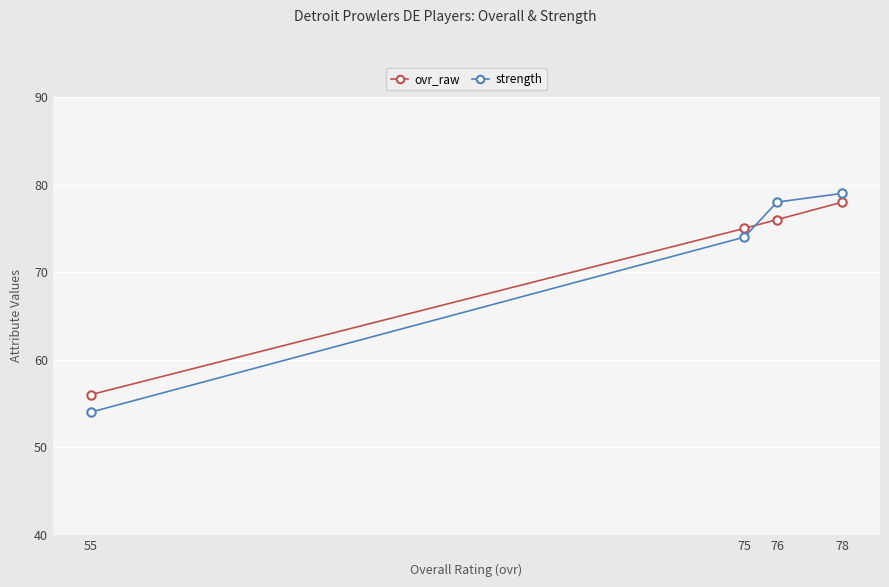

What is the total value across all series at 55?

110